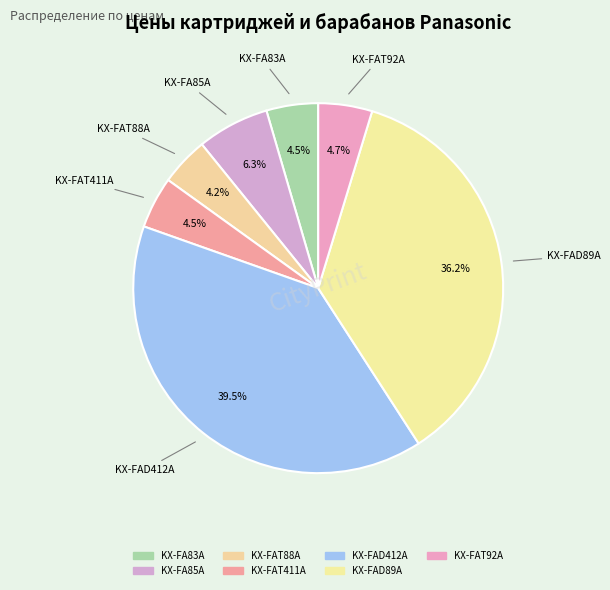

To the nearest percent, what percentage of the pie is KX-FAD412A?

40%